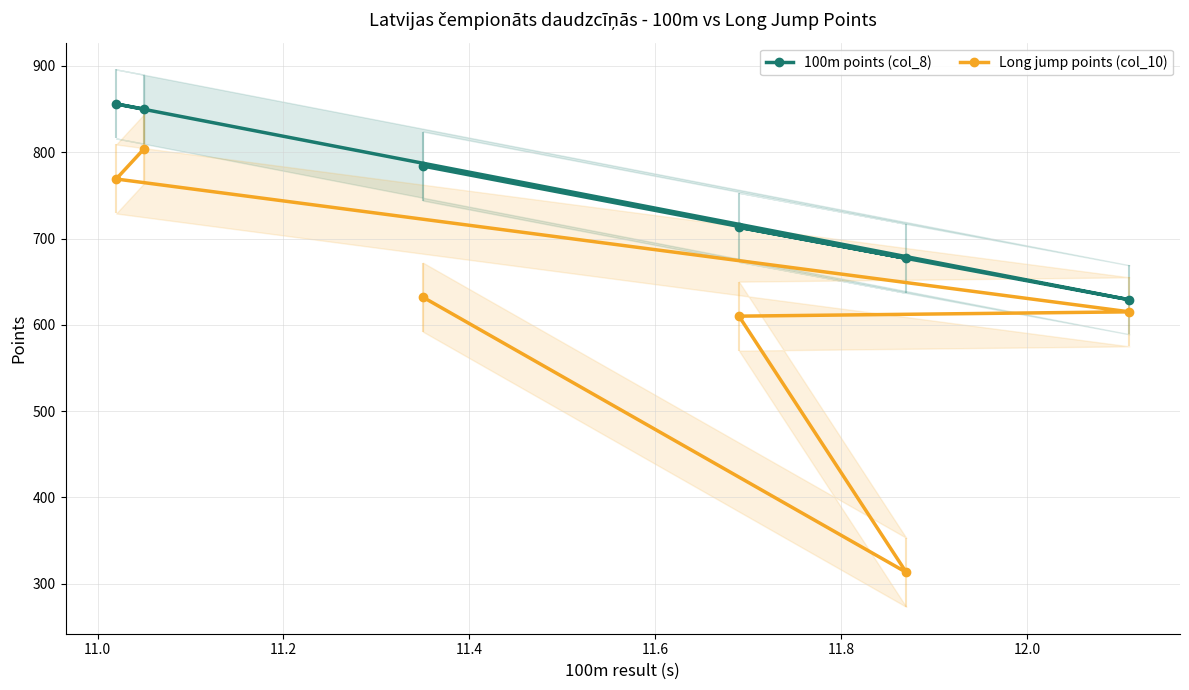

What is the value of the 100m points (col_8) point at the 6th from the left?

629